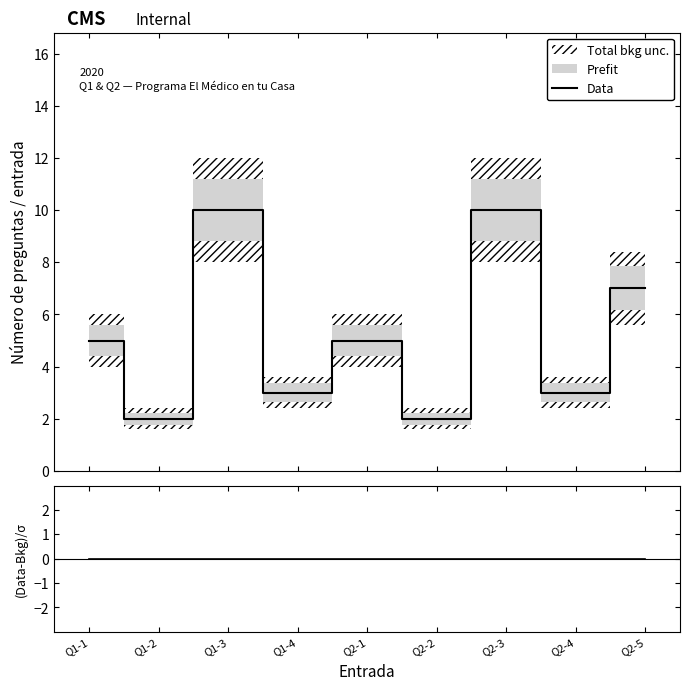

Which series has the largest range (max minus min)?

Data